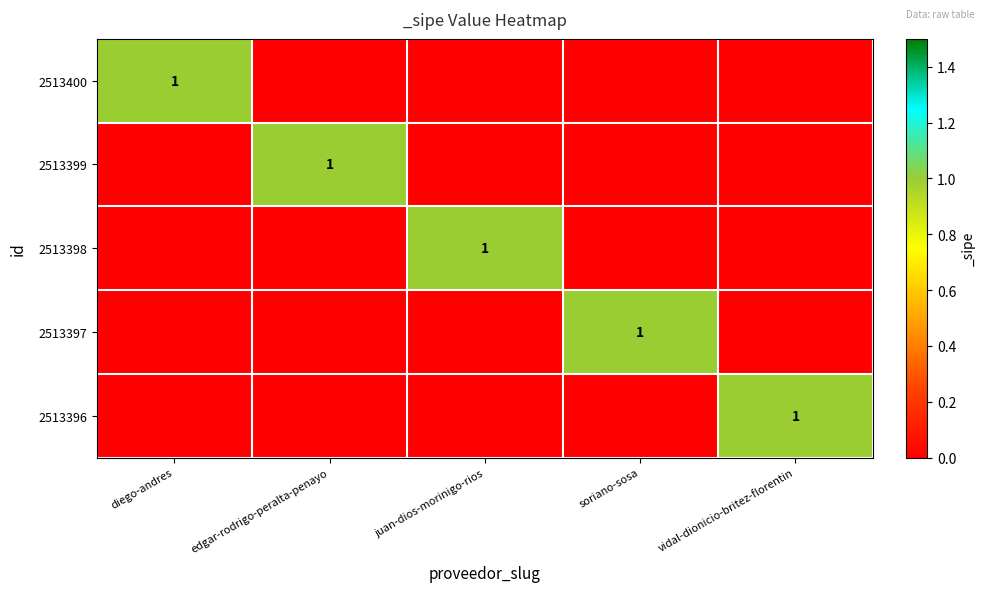

Is it true that 2513397 equals 0 at diego-andres?

True